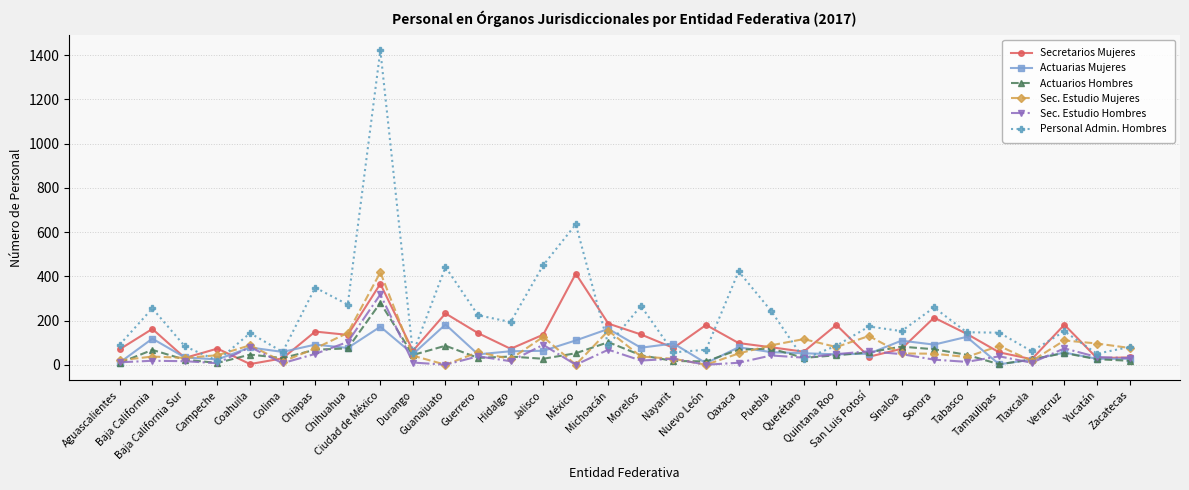

What are all the series names shown in the legend?

Secretarios Mujeres, Actuarias Mujeres, Actuarios Hombres, Sec. Estudio Mujeres, Sec. Estudio Hombres, Personal Admin. Hombres